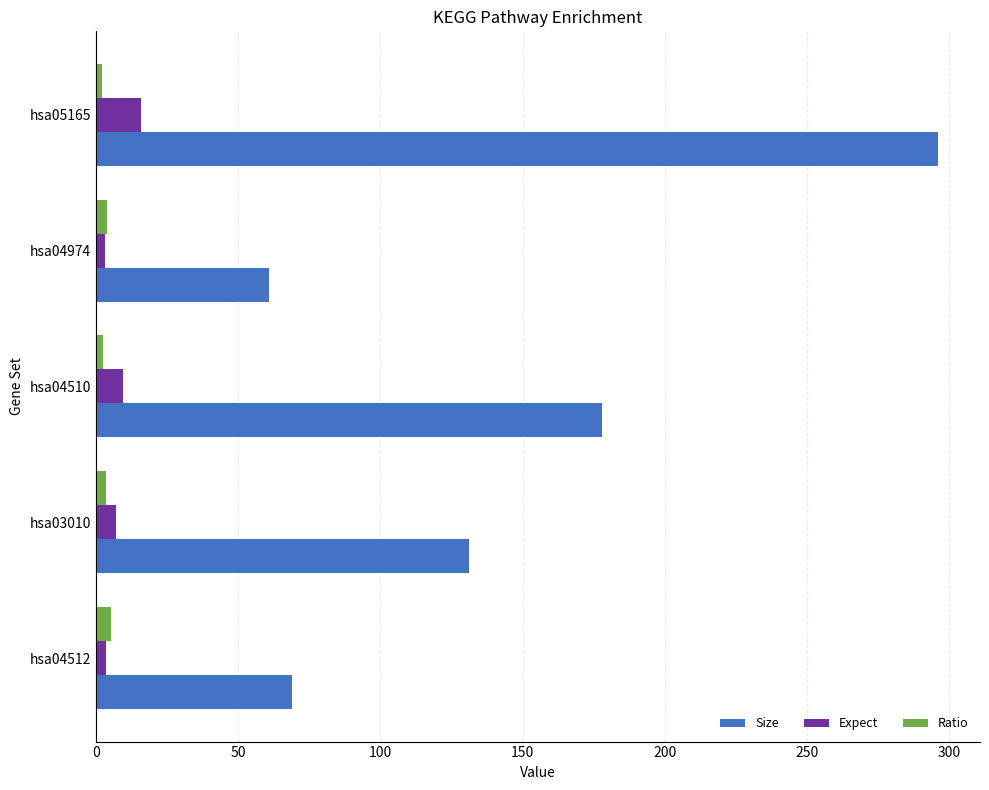

Between hsa03010 and hsa04974, which series saw the biggest shift?

Size